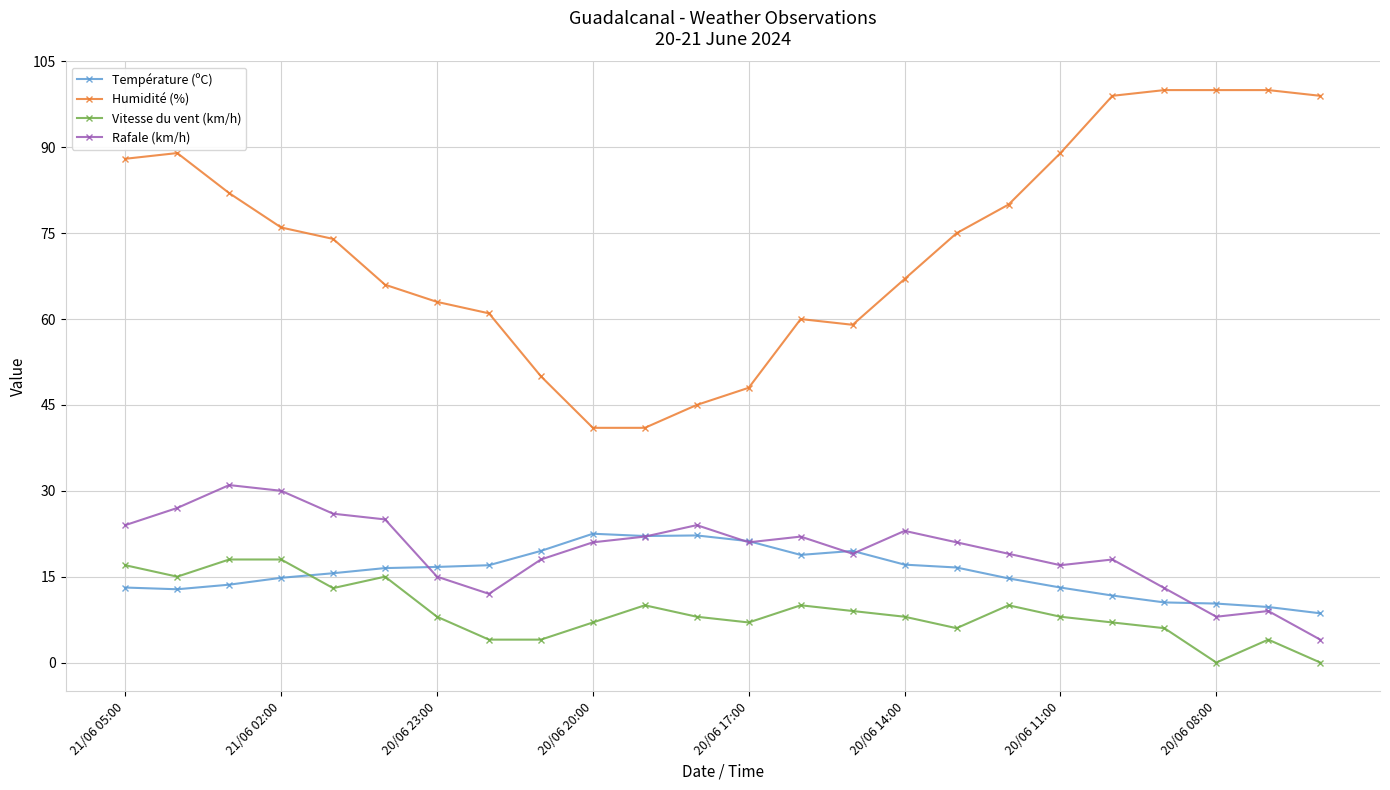

True or false: Rafale (km/h) has more than 2 interior local peaks.

True